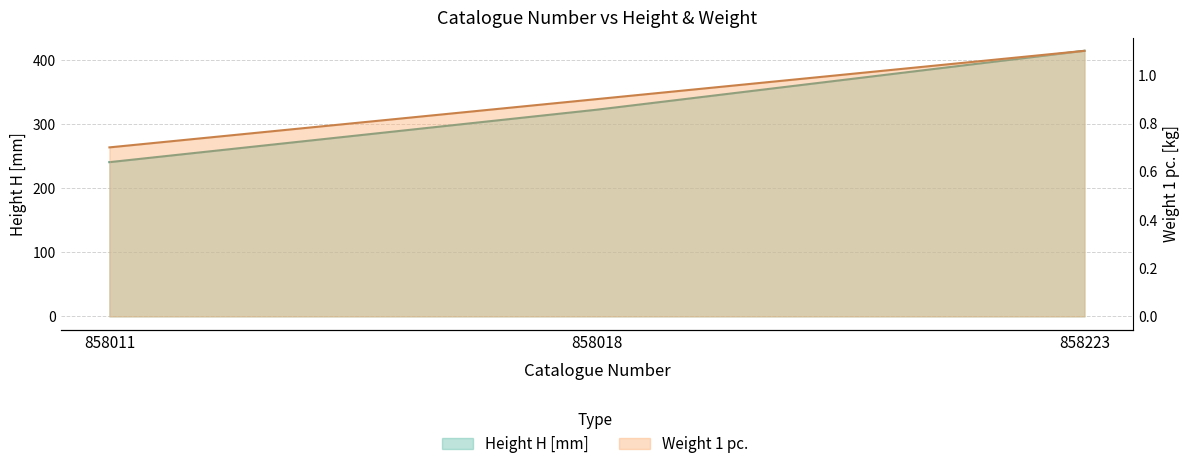

Rank the series at 858223 from highest to lowest value.

Height H [mm], Weight 1 pc.